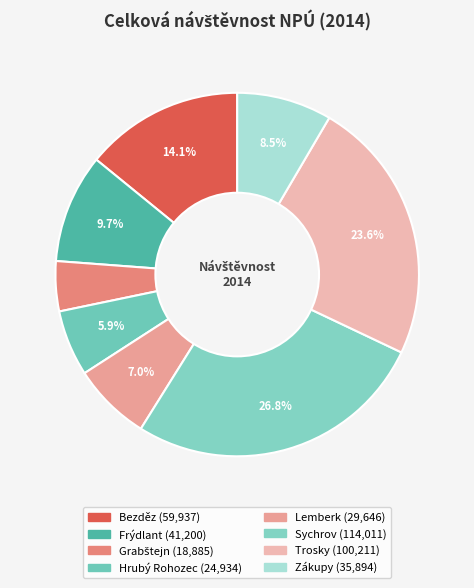

Count the number of slices in the pie.

8